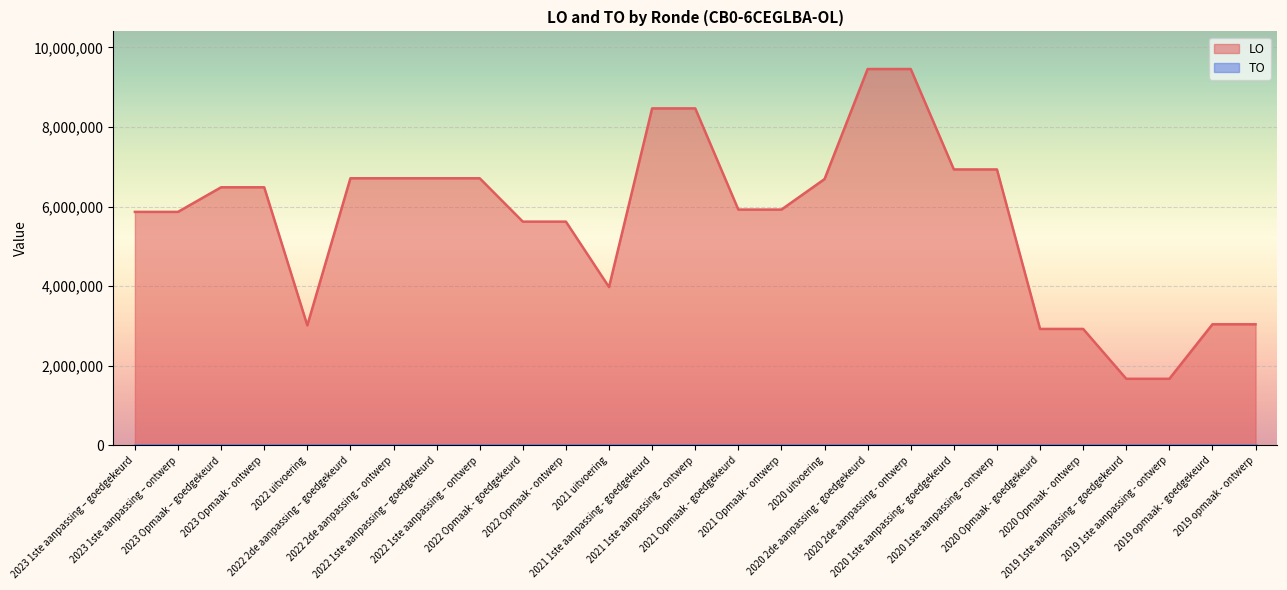

Which has a higher value, 2020 Opmaak - ontwerp or 2020 2de aanpassing - ontwerp?

2020 2de aanpassing - ontwerp